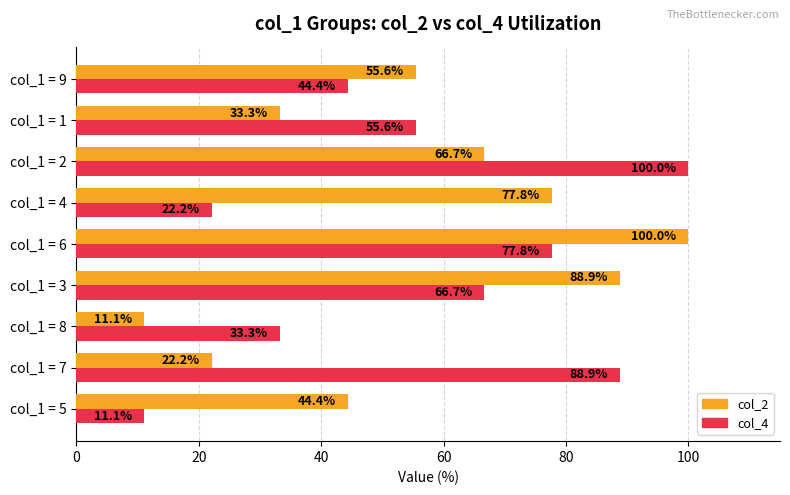

At which label does col_2 reach its peak?

col_1 = 6